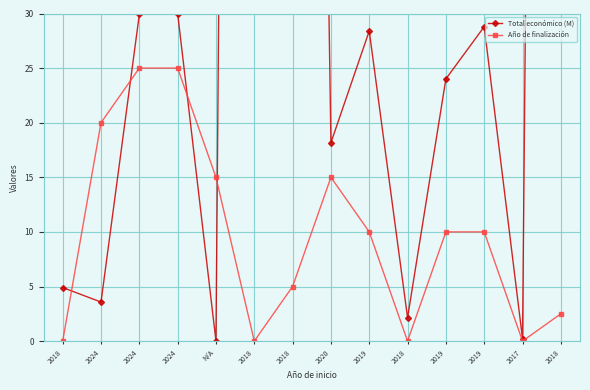

What is the maximum value for Año de finalización?

25.0